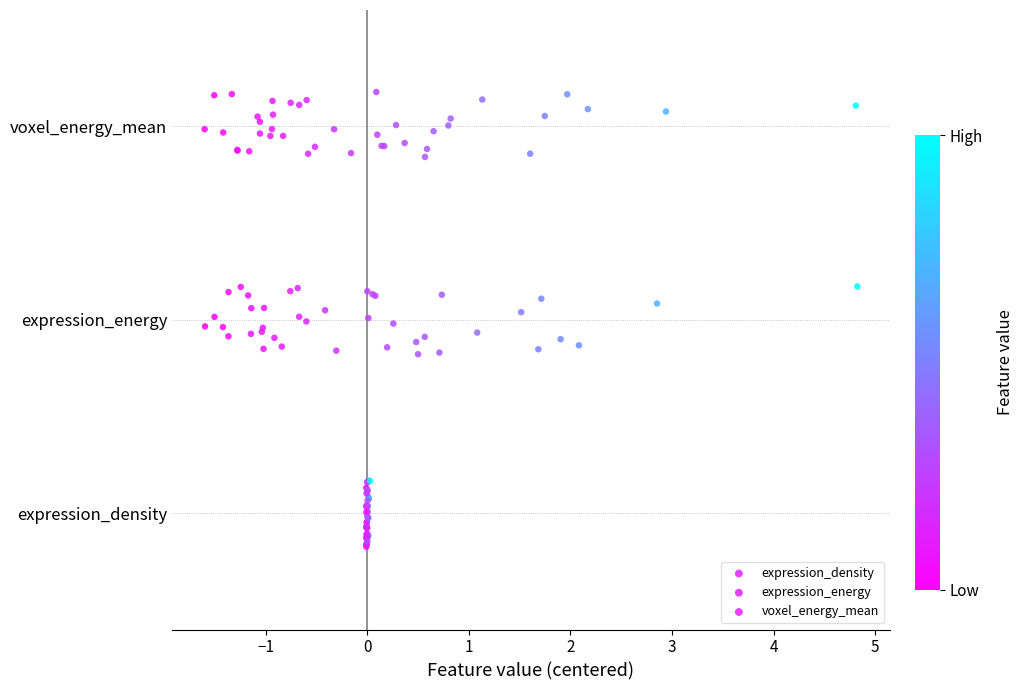

Which series reaches the maximum Y coordinate?

voxel_energy_mean